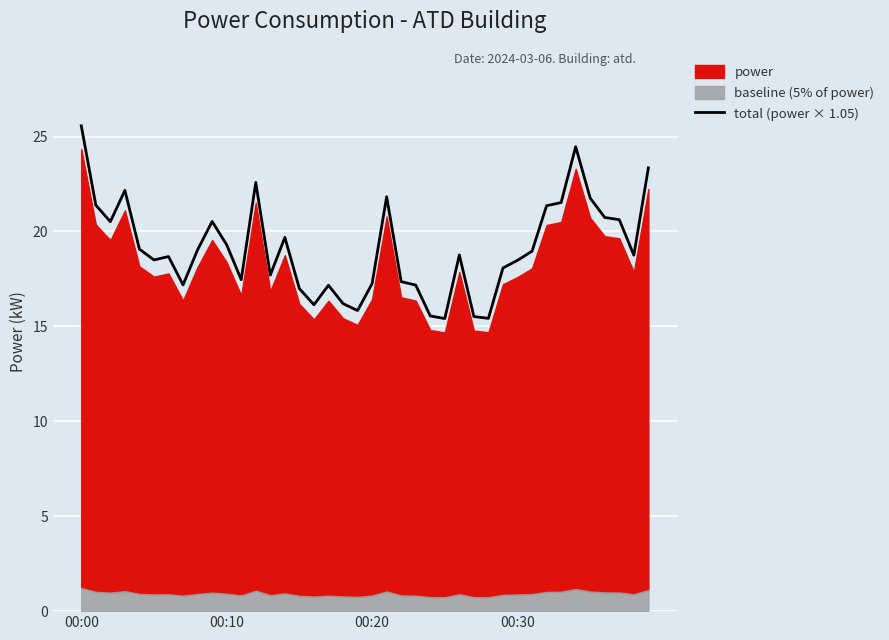

What is the greatest value displayed?

25.6